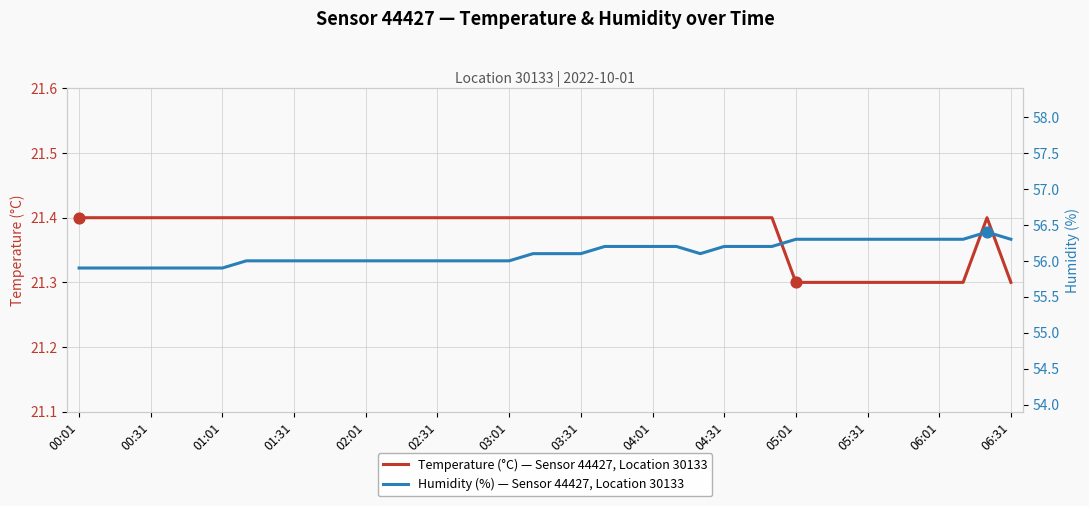

Which series reaches the maximum Y coordinate?

humidity